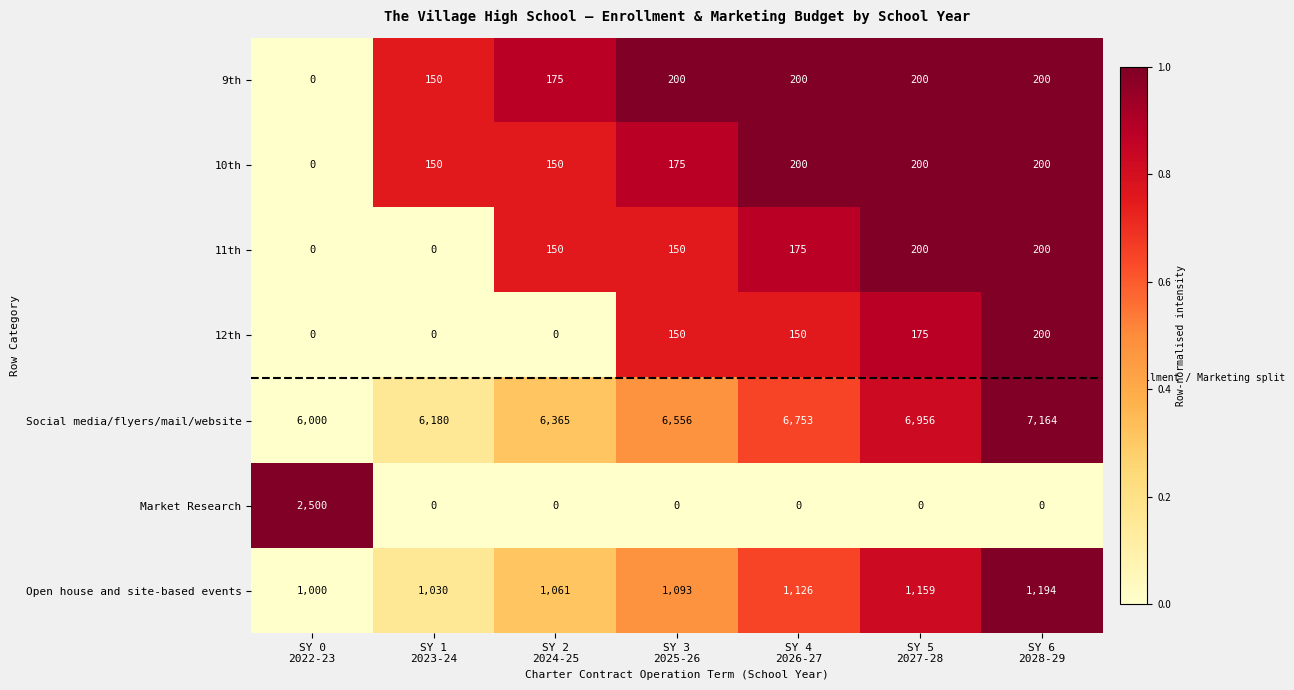

How many 11th values are between 0 and 200?

7